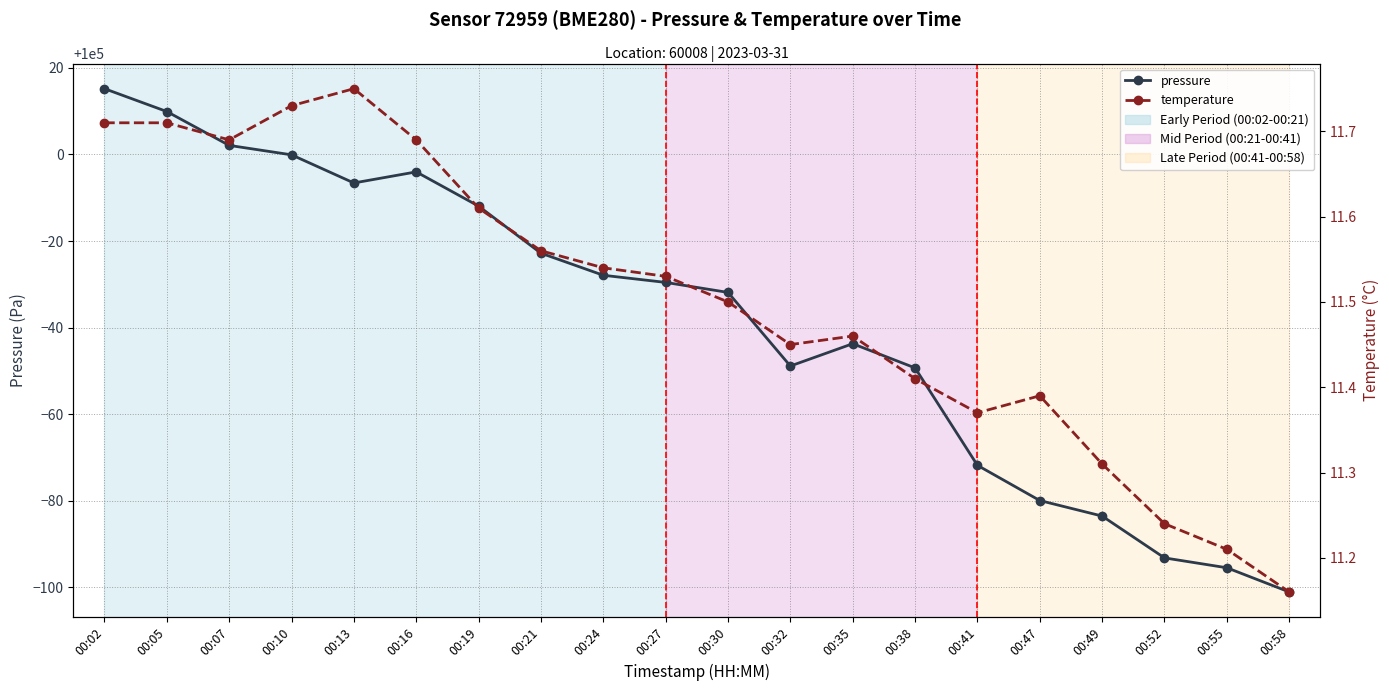

Between 00:13 and 00:41, which is larger?

00:13